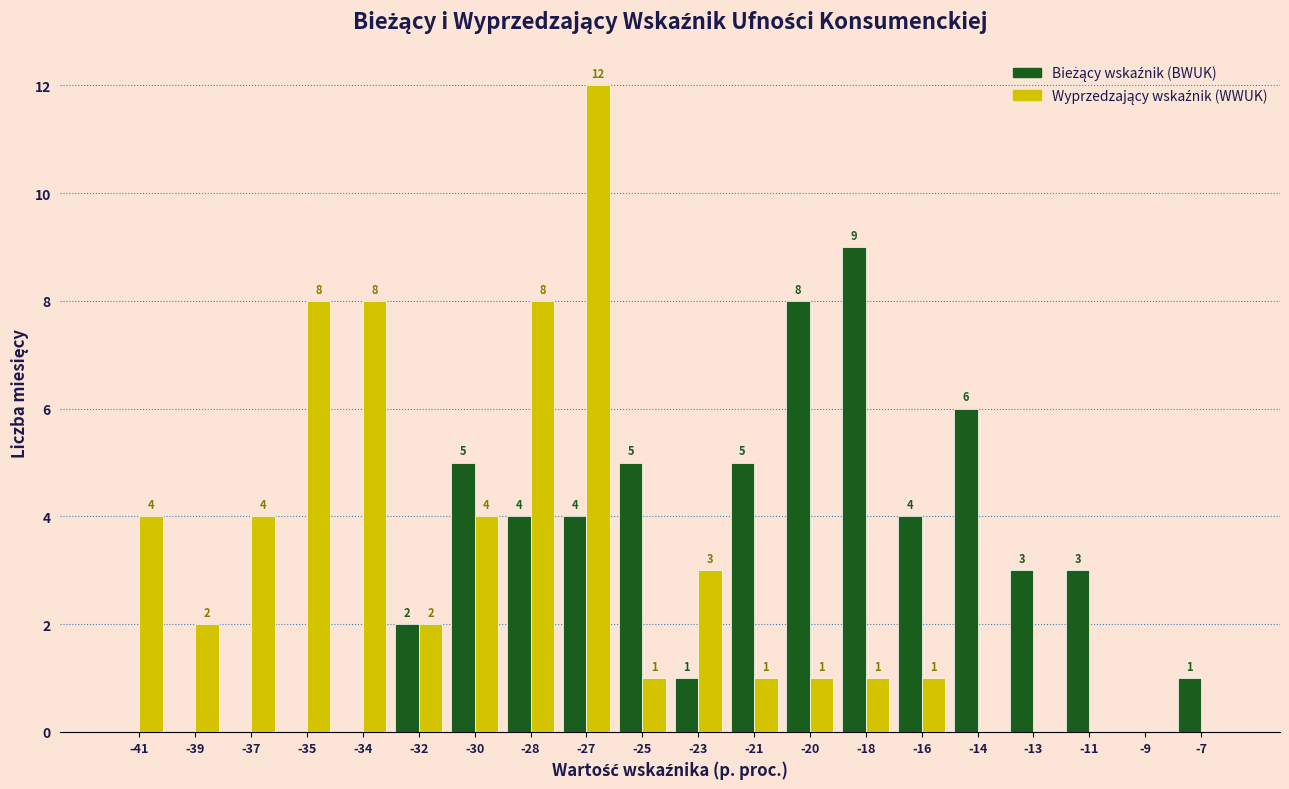

What is the total value across all series at -35?

8